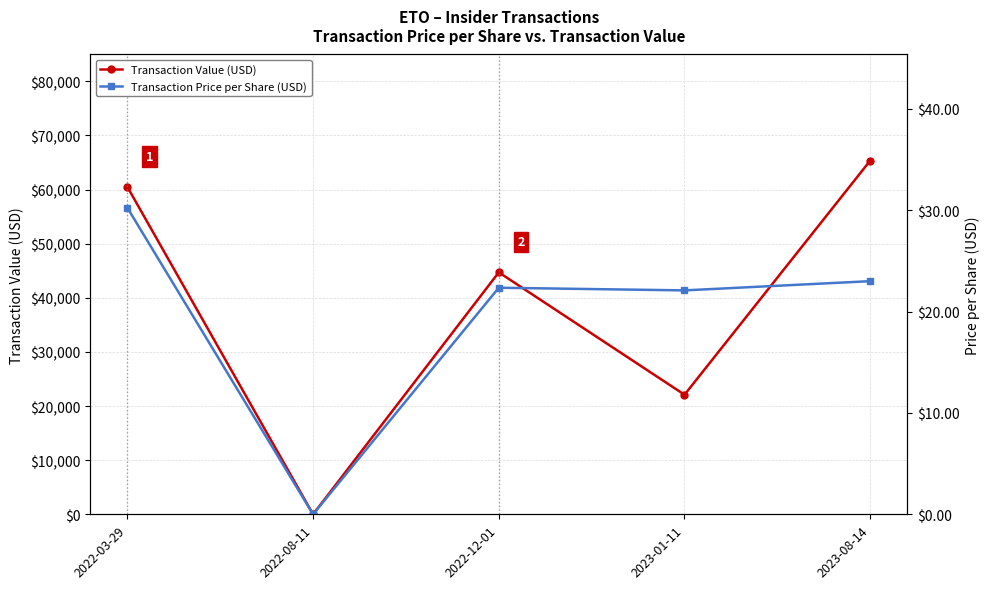

At which category does Transaction Price per Share (USD) reach its first local valley?

2022-08-11